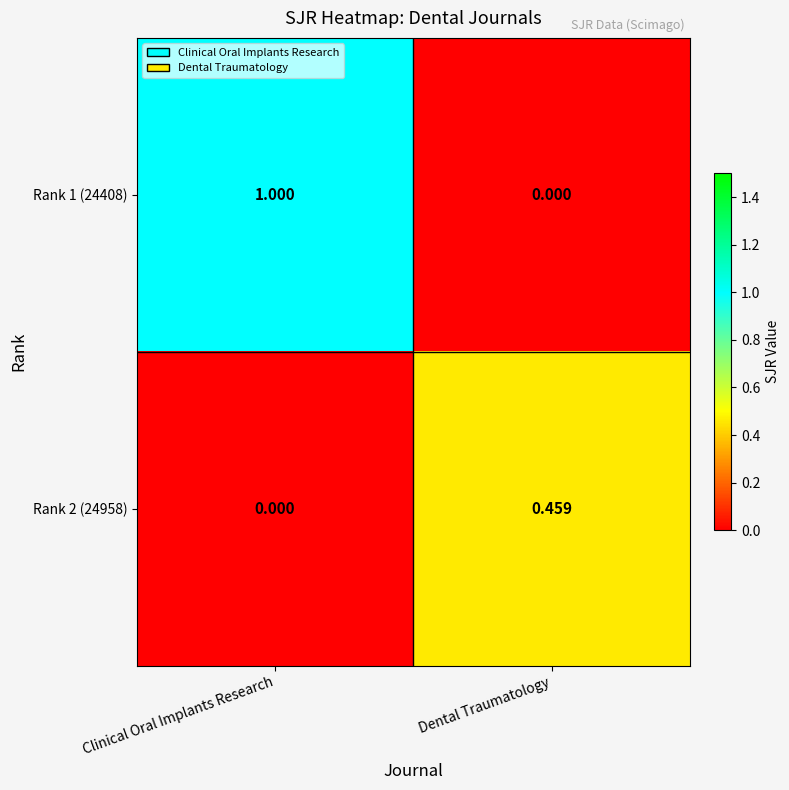

Rank the categories by Rank 2 (24958) value from lowest to highest.

Clinical Oral Implants Research, Dental Traumatology